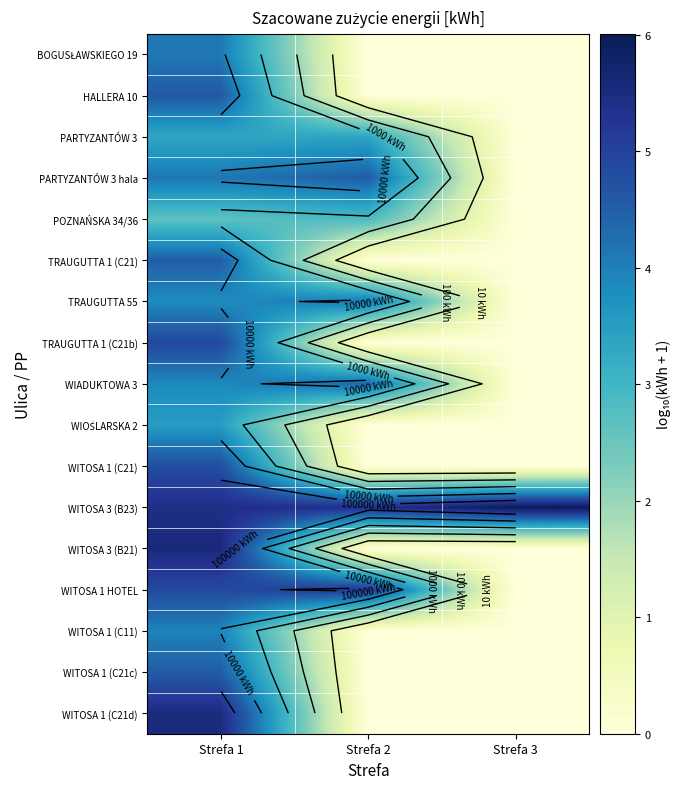

The value of WITOSA 1 (C21) at Strefa 2 is 3.1. True or false?

False